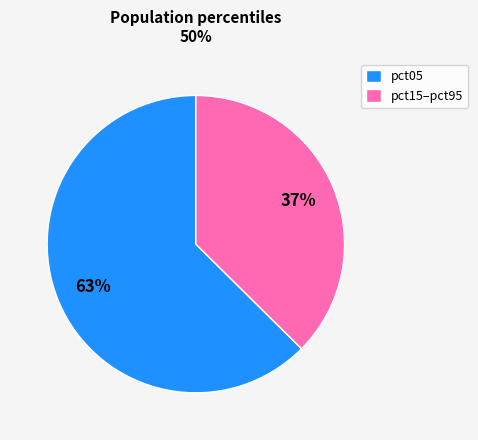

Is it true that pct05 is 50% of the pie?

False